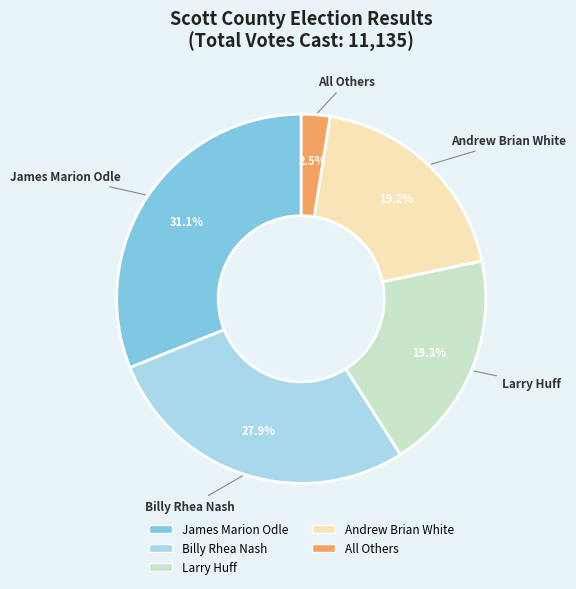

Is James Marion Odle the majority of the pie?

No